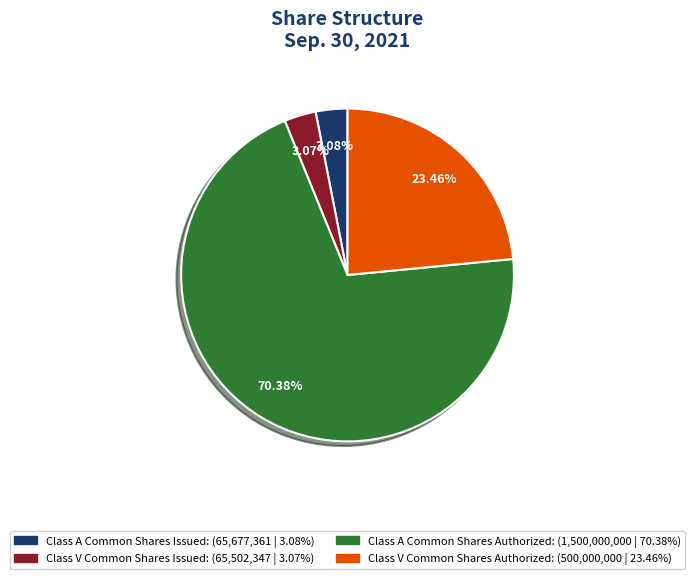

Which category accounts for the majority?

Class A Common Shares Authorized